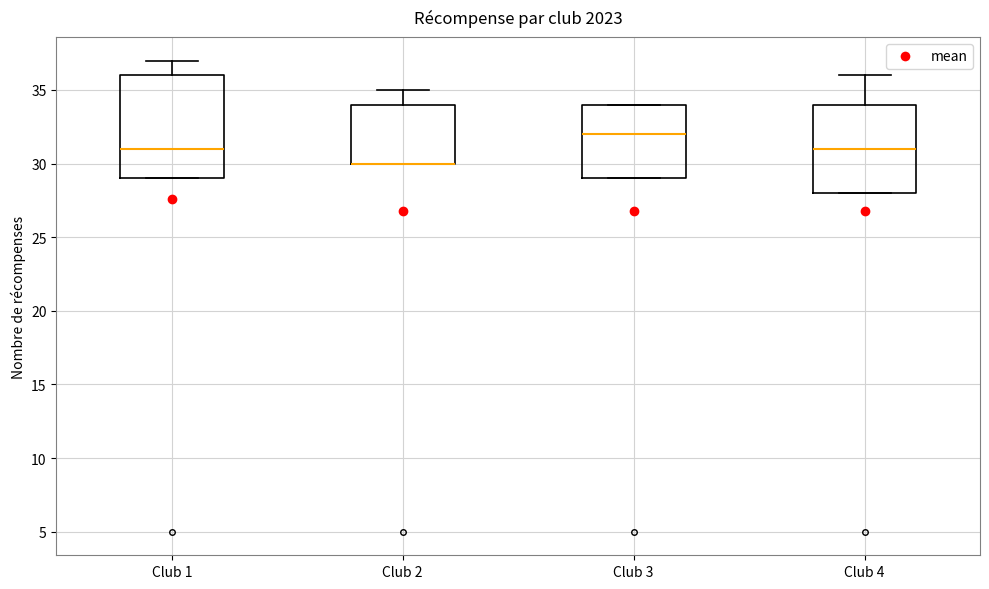

Comparing the boxes themselves (not the whiskers), which one is the tallest?

Club 1